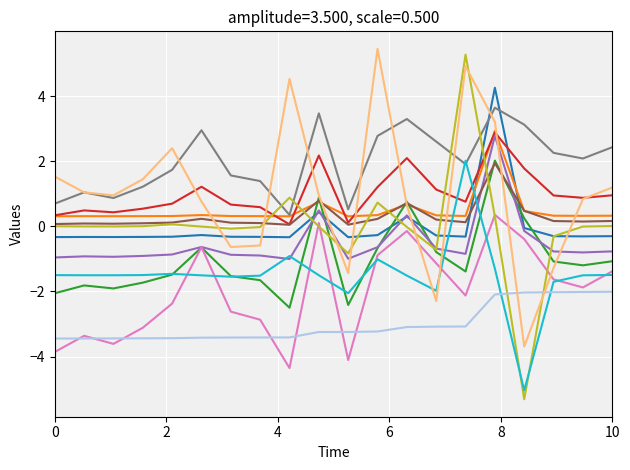

What is the smallest value displayed?

-5.3